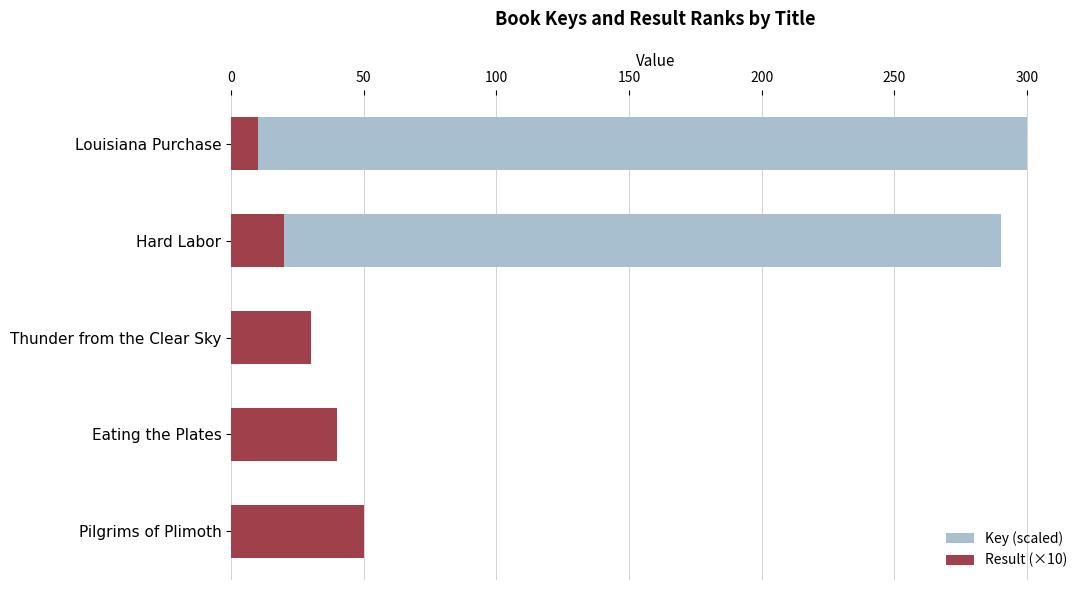

What are all the series names shown in the legend?

Key (scaled), Result (×10)